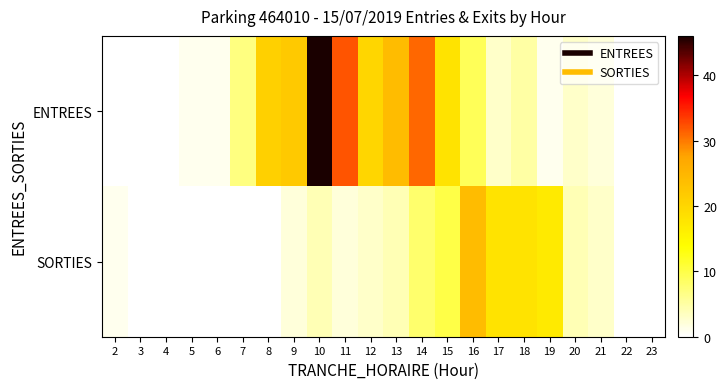

At which category is the sum across all series the highest?

10